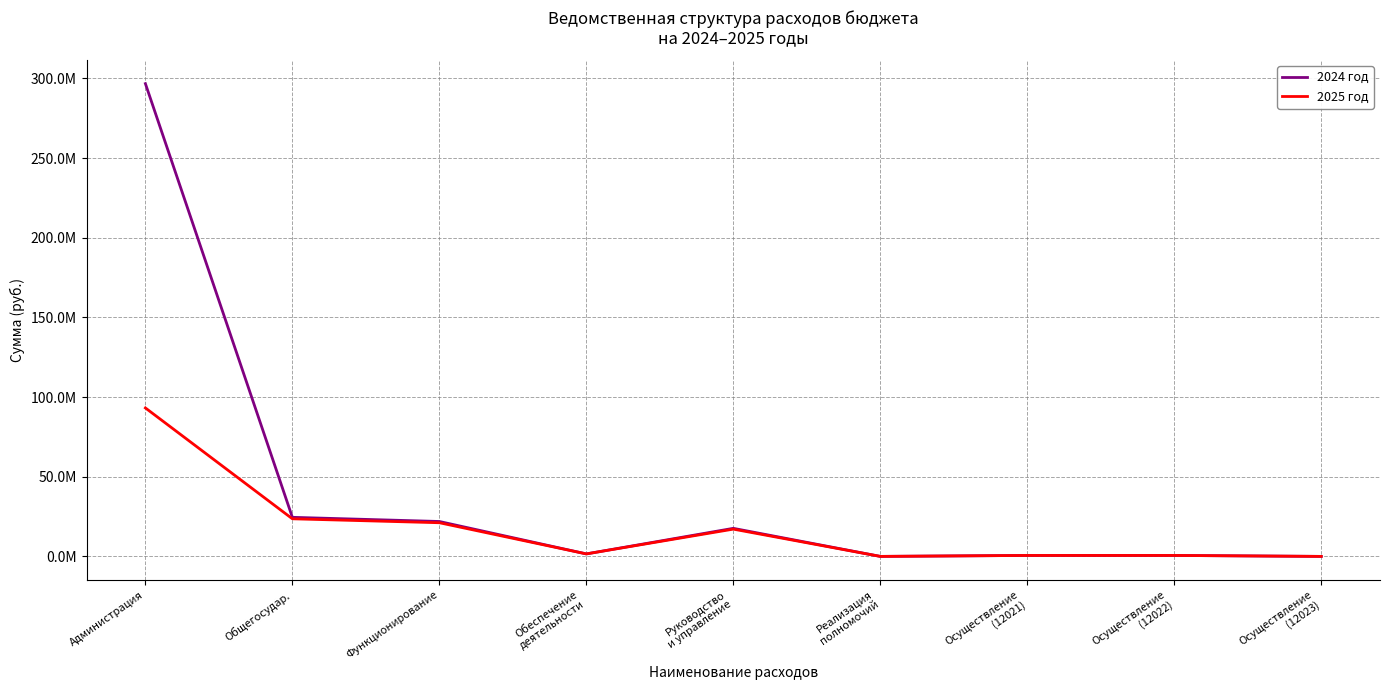

What are all the series names shown in the legend?

2024 год, 2025 год